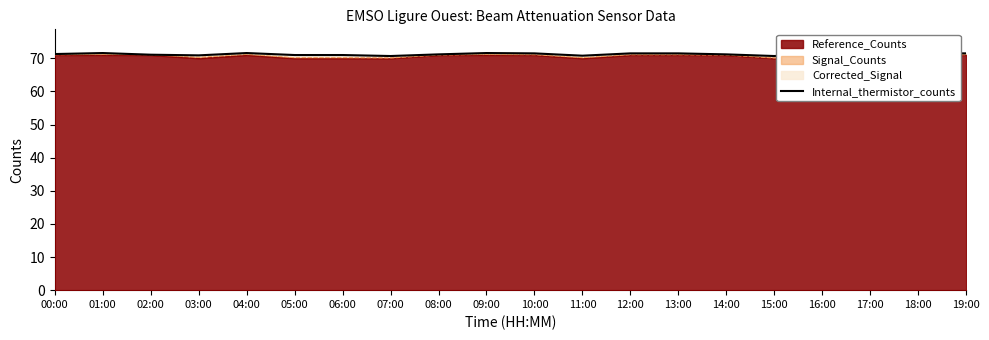

What is the label of the 1st point from the right?

19:00